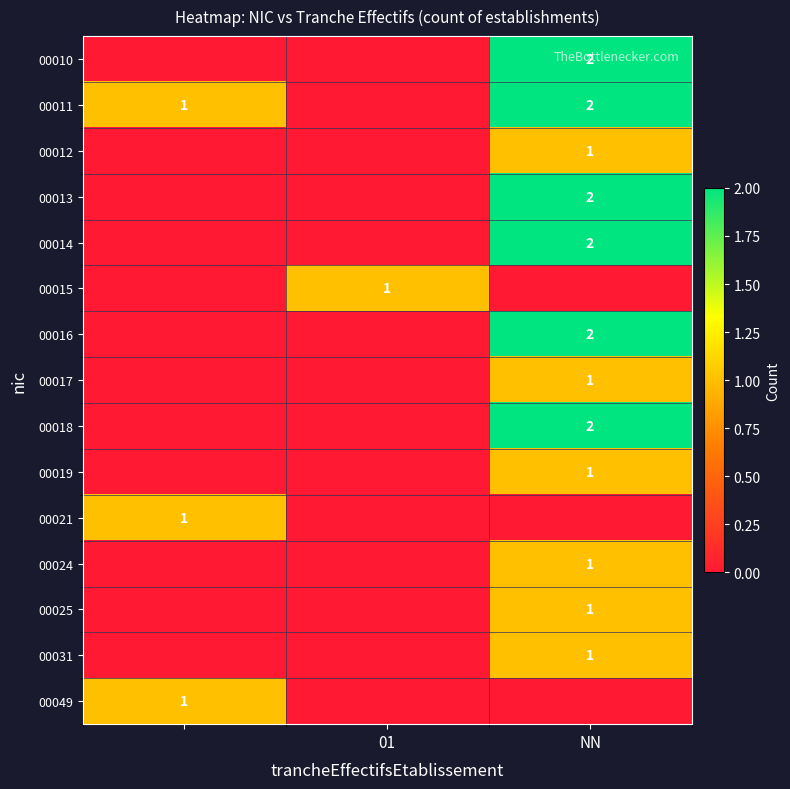

Is the value of 00016 at NN greater than the value of 00019 at NN?

Yes